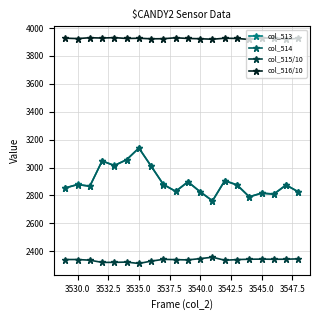

What is the greatest value displayed?

3931.5